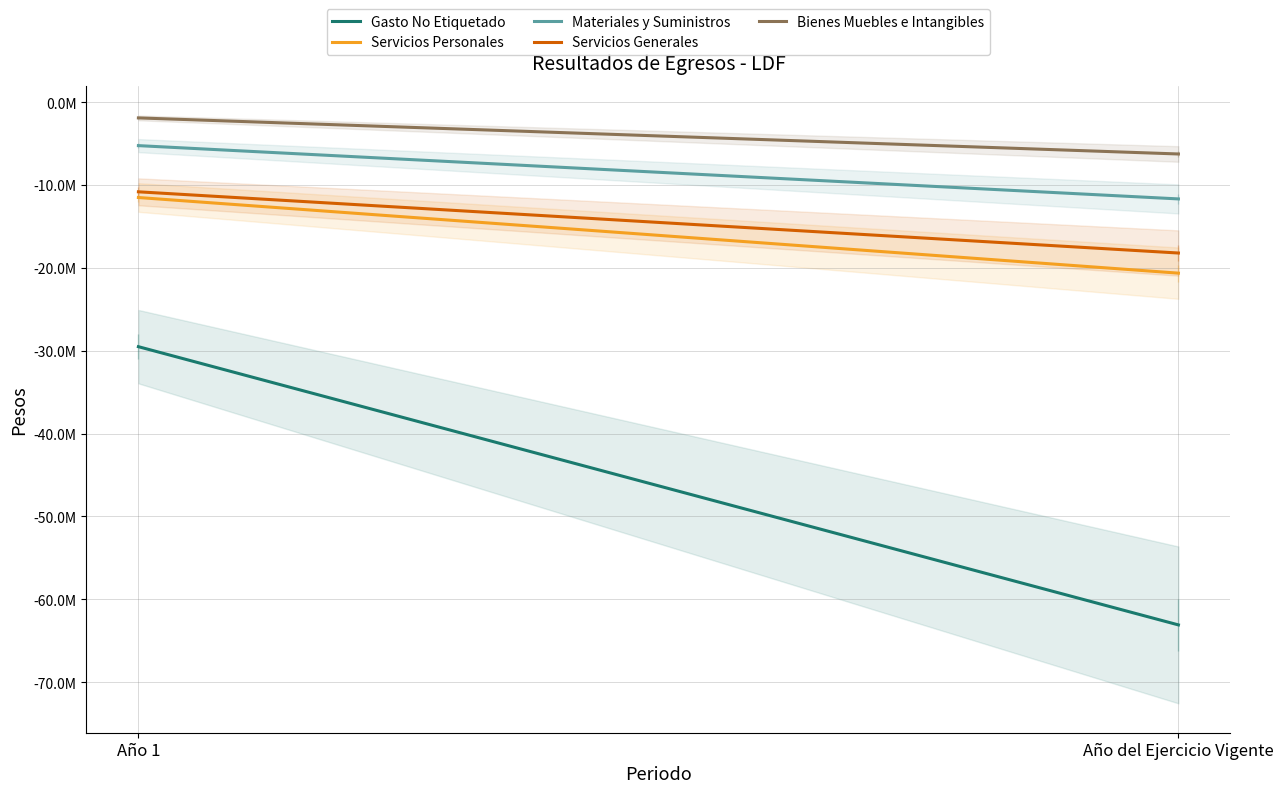

How many categories are shown in the chart?

2